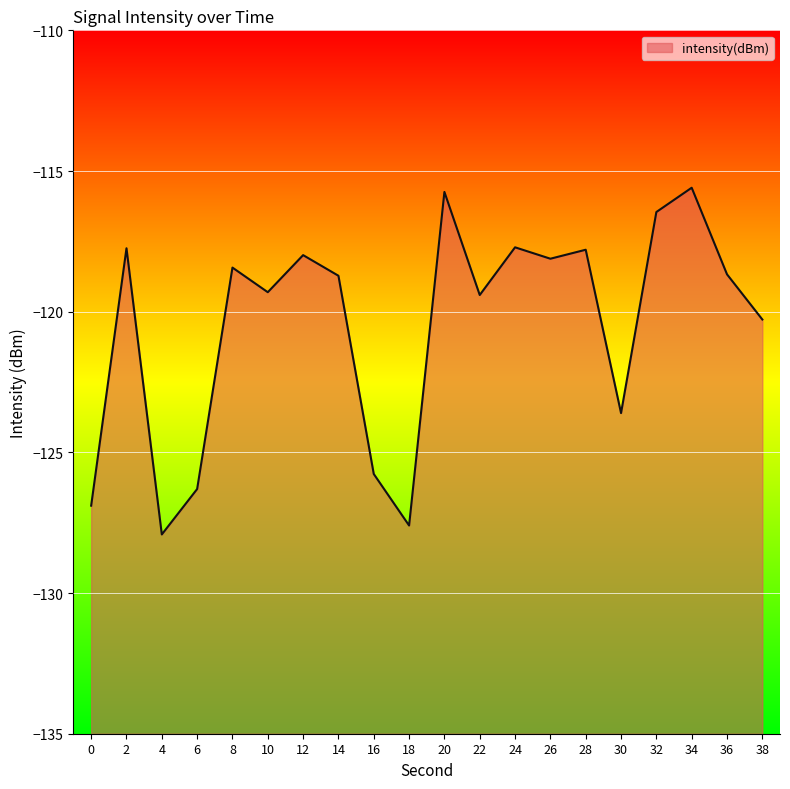

How many data points are less than -118?

13